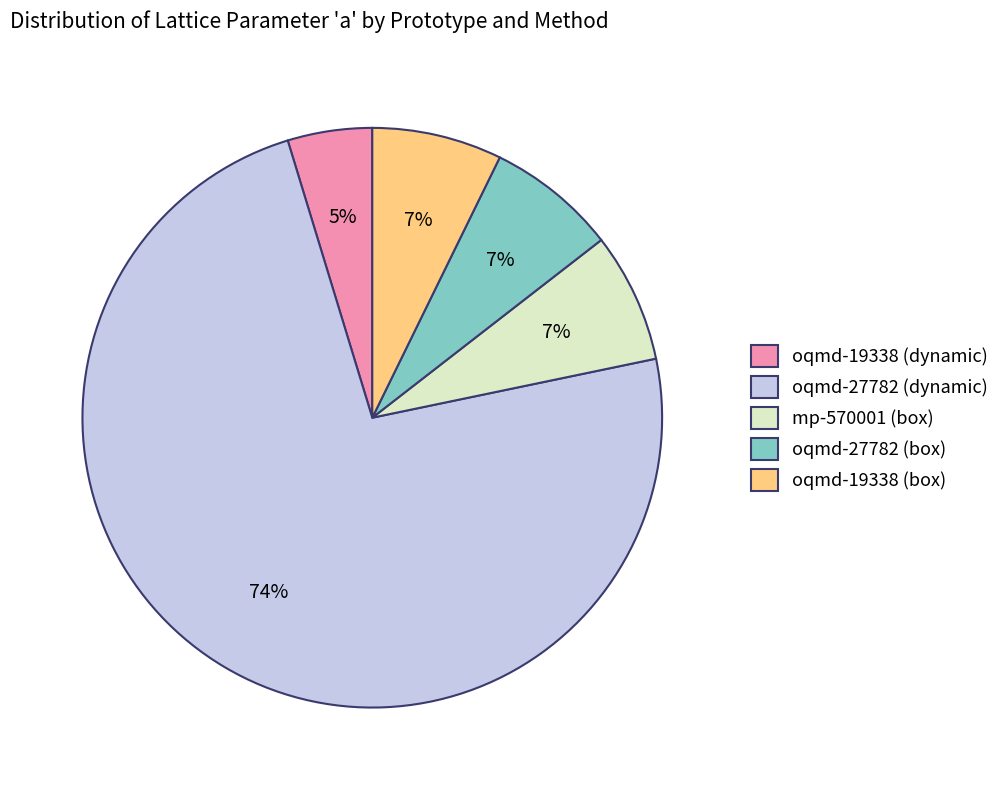

Approximately how many times larger is the value at oqmd-19338 (box) compared to oqmd-27782 (box)?

1.0